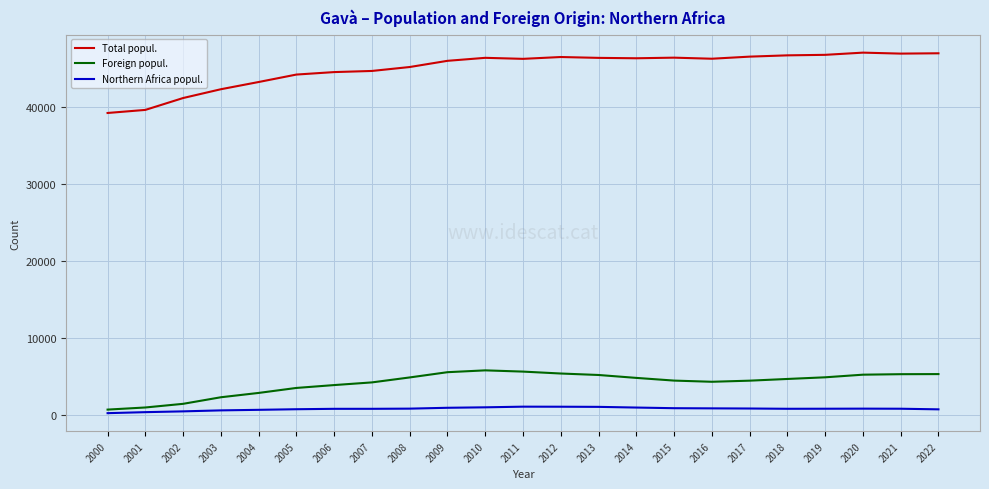

Is it true that Total popul. equals 46266 at 2016?

True